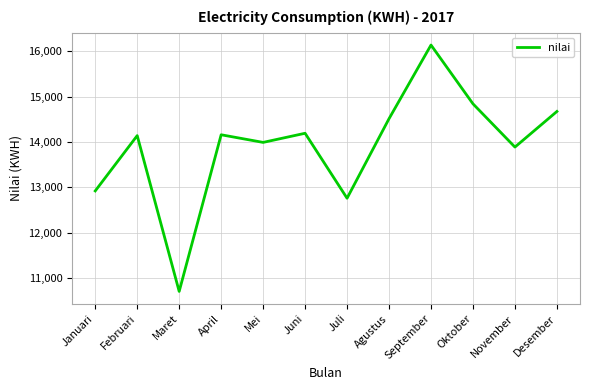

The chart shows a value of 10711 at Maret. True or false?

True